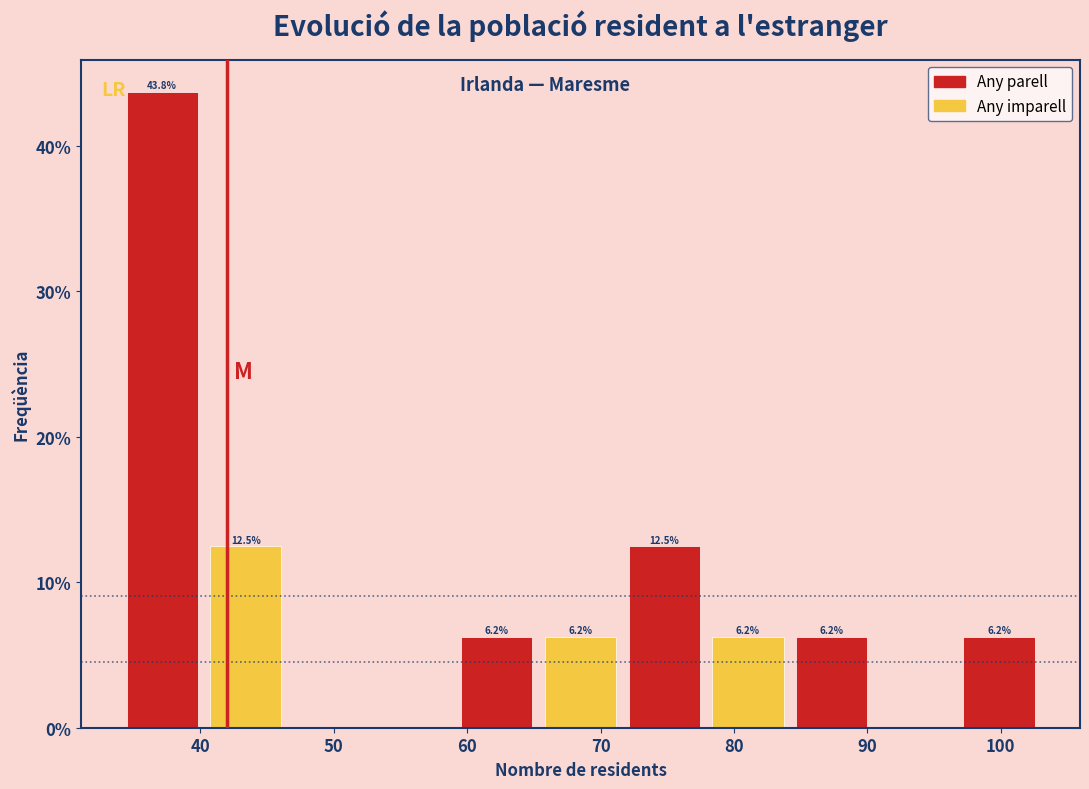

Which range on the x-axis has the tallest bar?

34 to 40